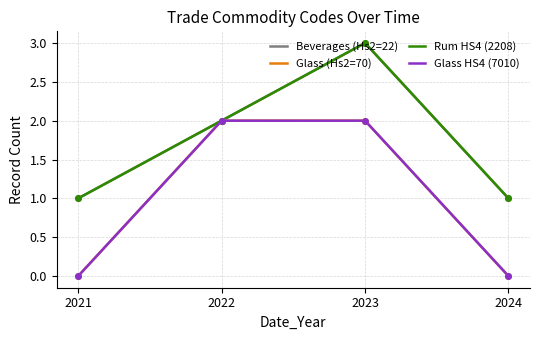

What is the difference between the maximum and minimum values in the Beverages (Hs2=22) series?

2